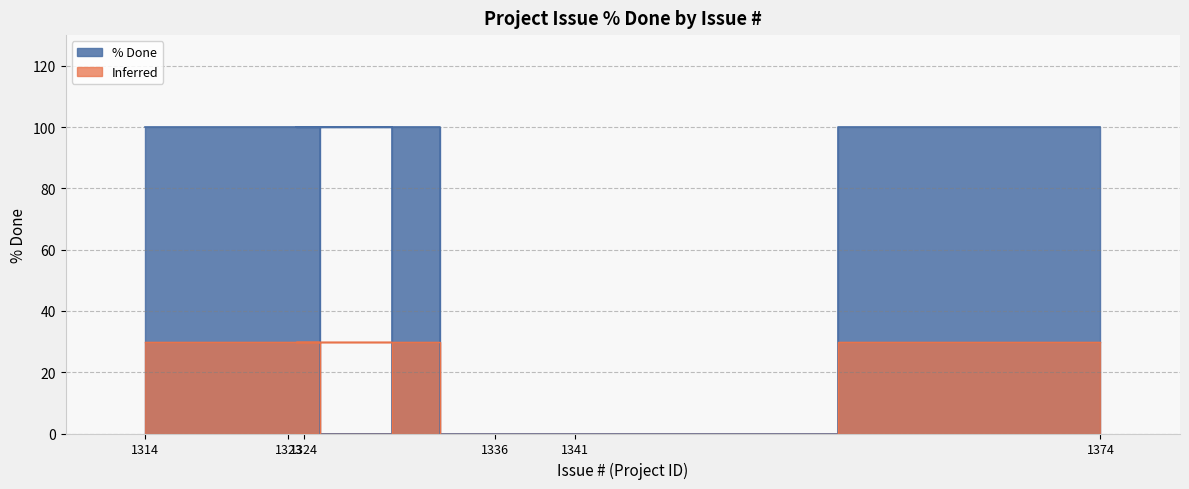

Rank the categories by value from highest to lowest.

1314, 1323, 1324, 1374, 1336, 1341